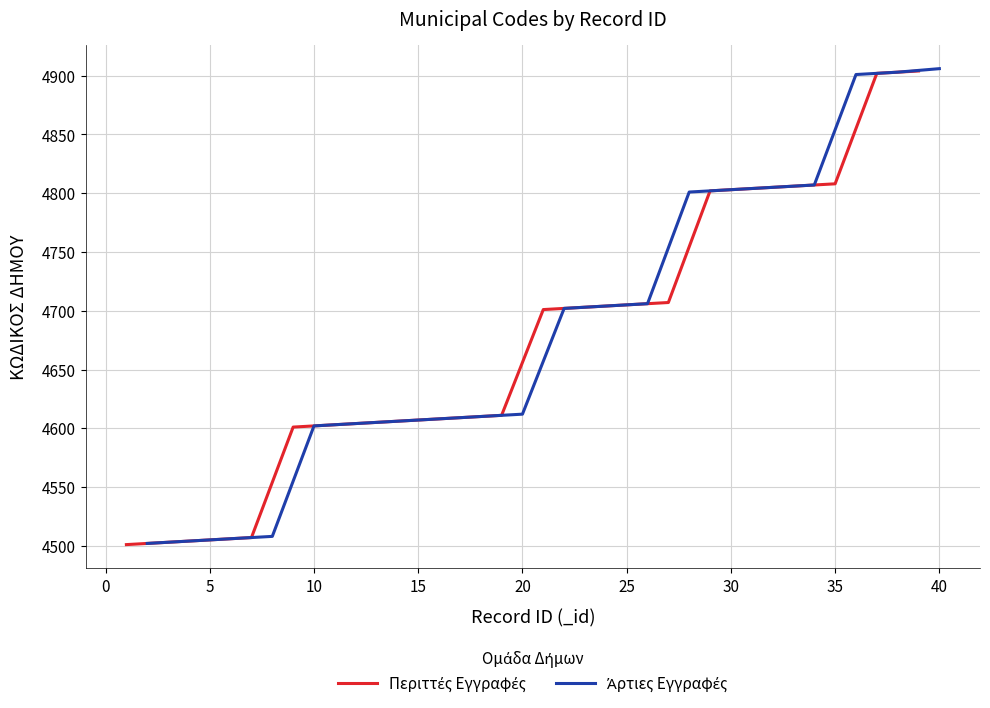

Count the number of data series in this chart.

2